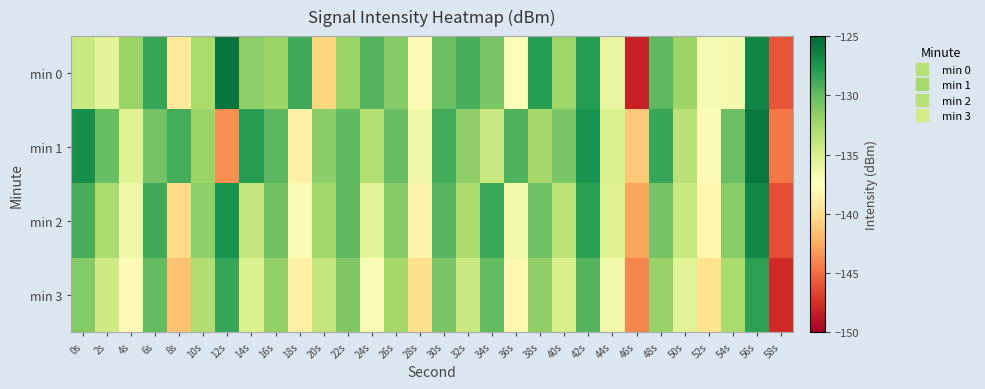

At which category is the sum across all series the highest?

56s